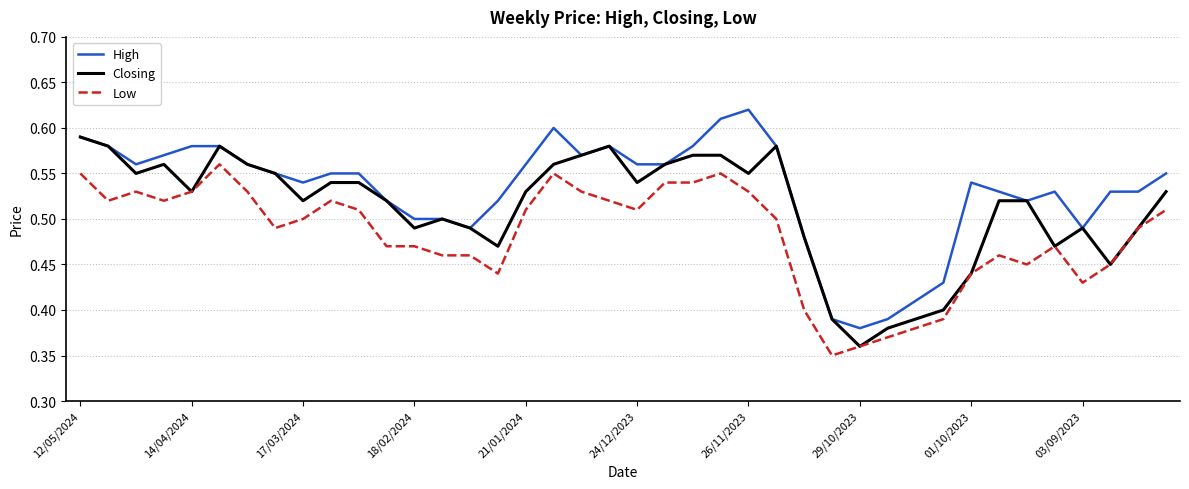

In Closing, how many points are lower than both neighbors (excluding endpoints)?

10